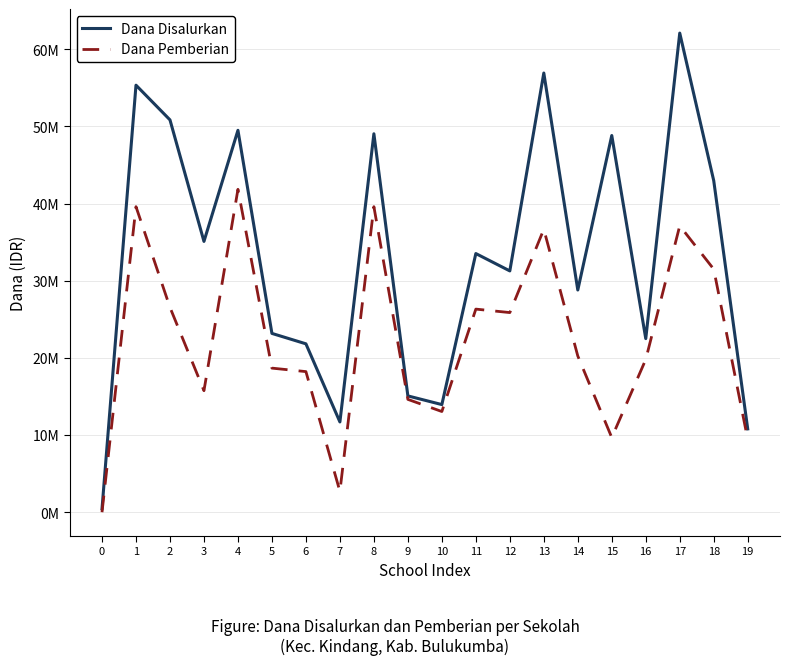

True or false: Dana Disalurkan has more than 2 interior local peaks.

True